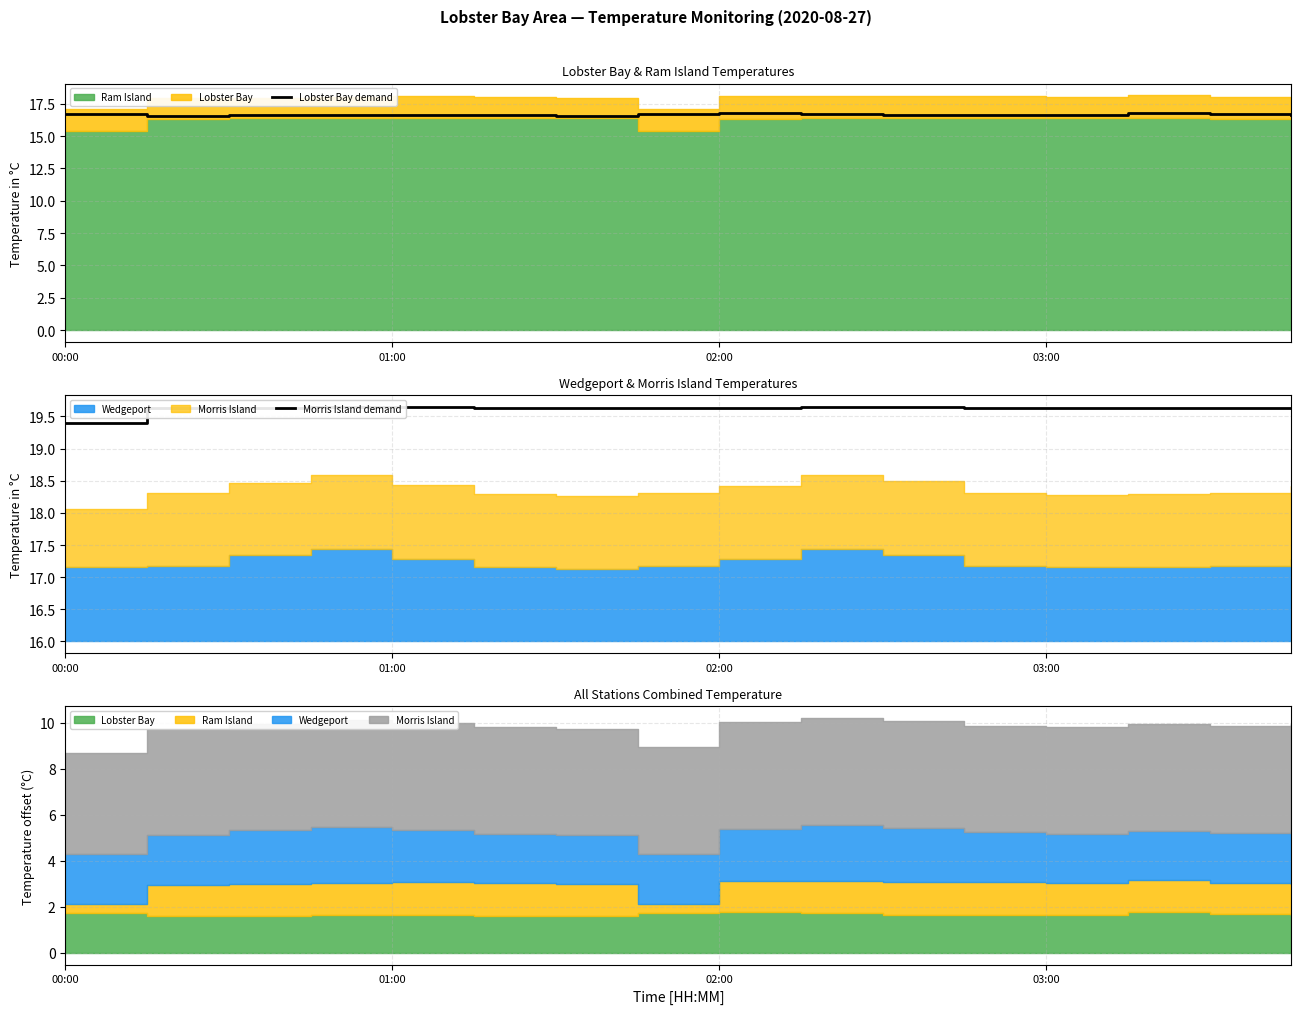

True or false: Morris Island demand and Lobster Bay demand intersect in this chart.

False